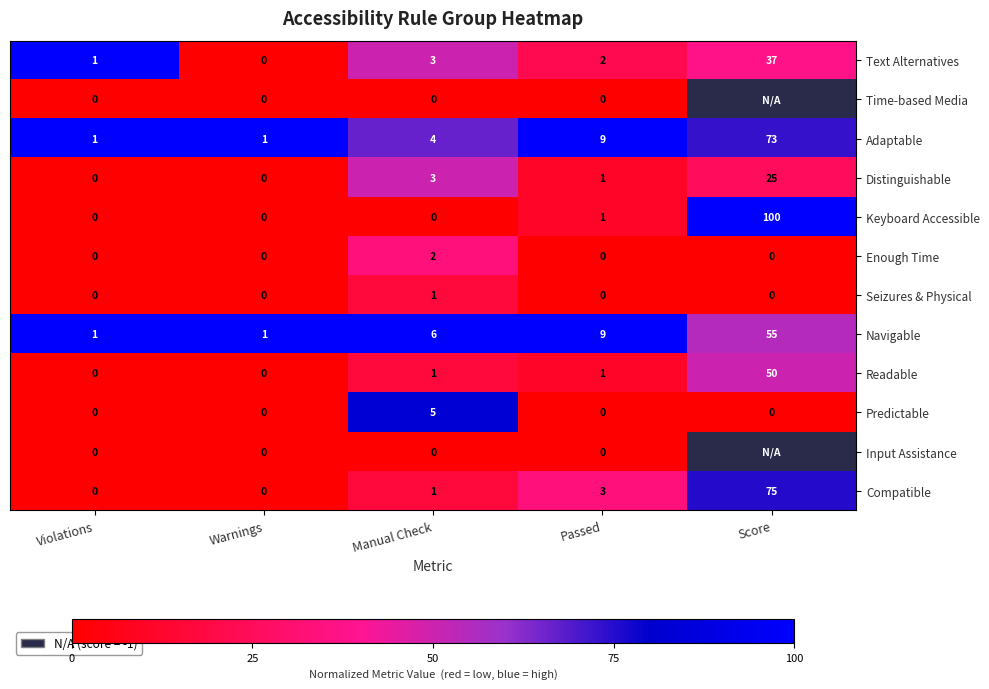

What is the sum of the Navigable values at Warnings and Manual Check?

7